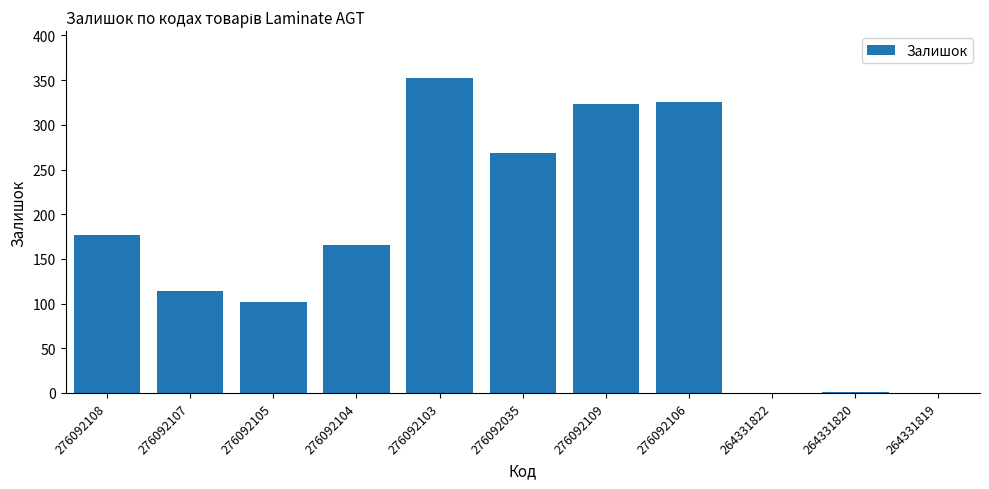

True or false: the data shows 102 at 276092105.

True